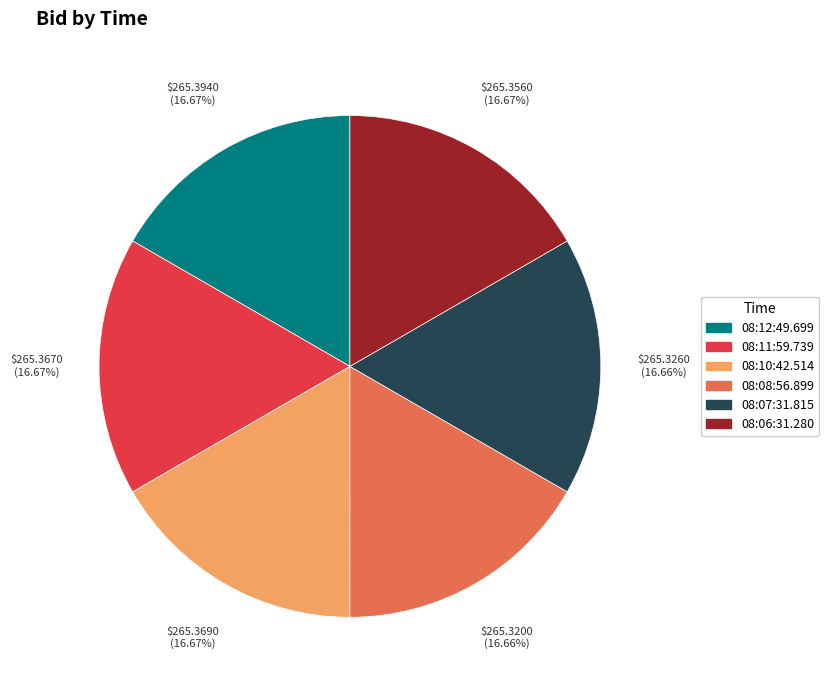

The 08:06:31.280 slice represents 17% of the pie. True or false?

True